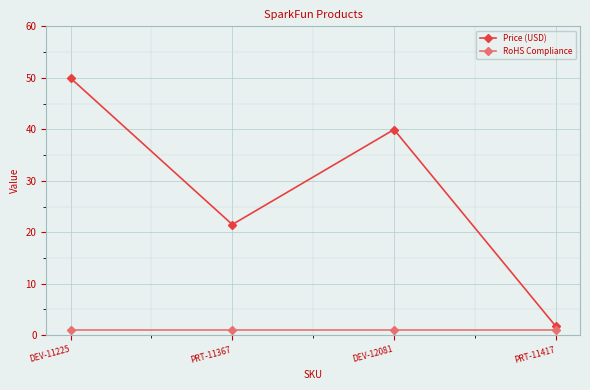

List the labels in order of Price (USD) value, smallest first.

PRT-11417, PRT-11367, DEV-12081, DEV-11225